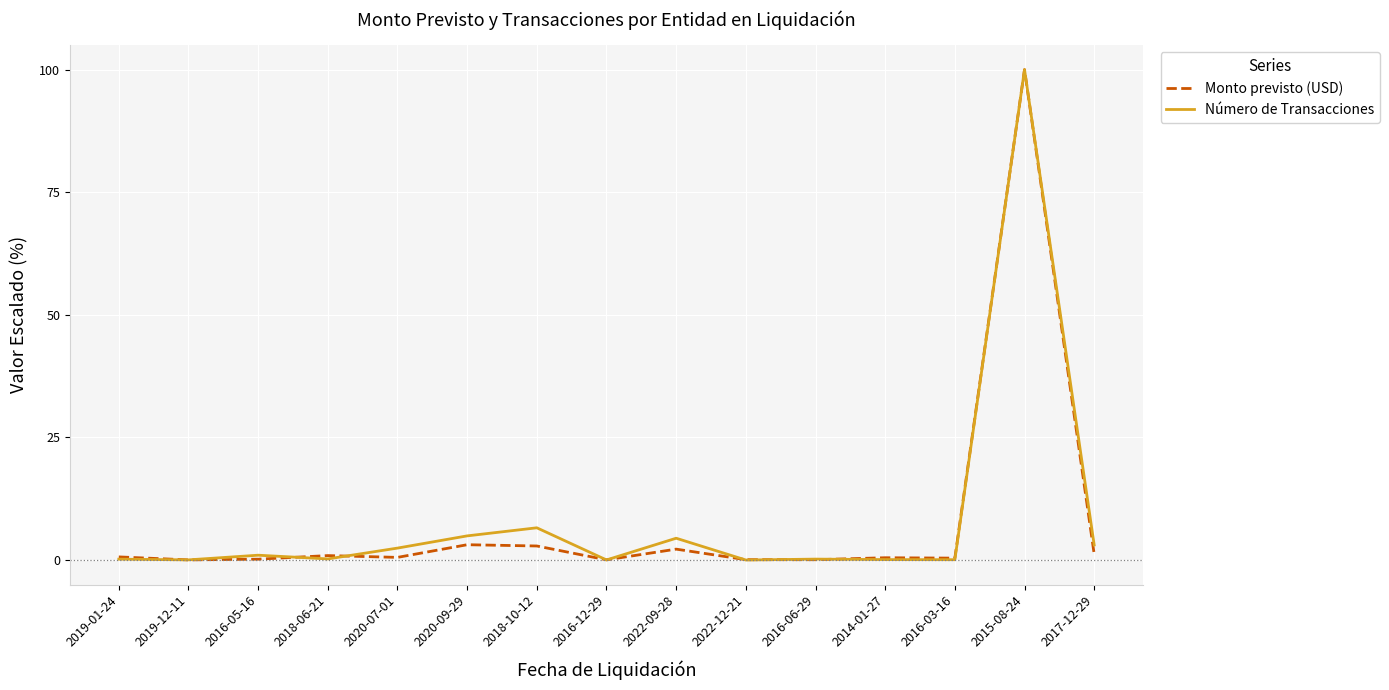

The Monto previsto (USD) series shows 0.1 at 2016-06-29. True or false?

True